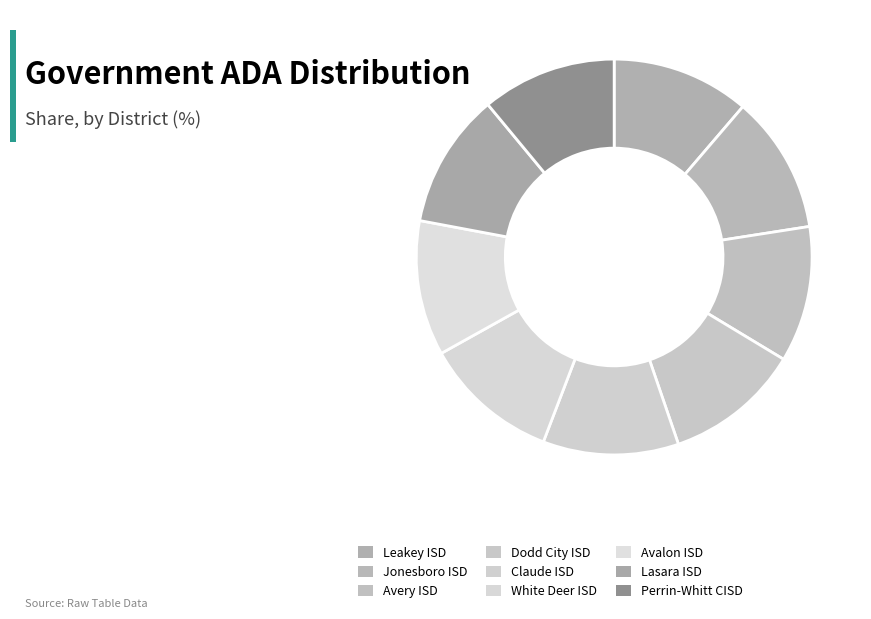

What portion of the pie excludes White Deer ISD?

88.9%